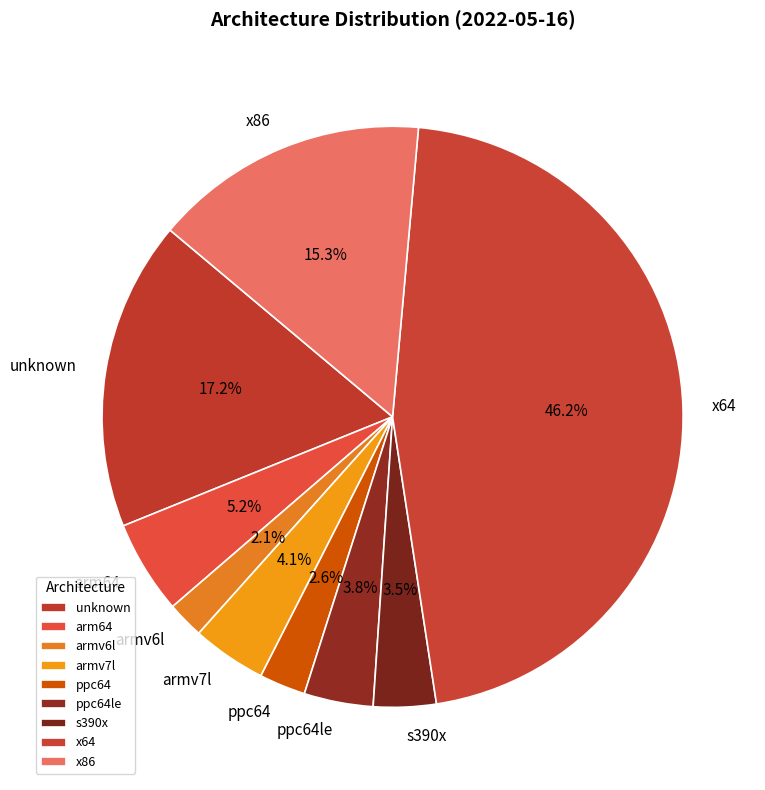

Which category has the biggest portion of the pie?

x64